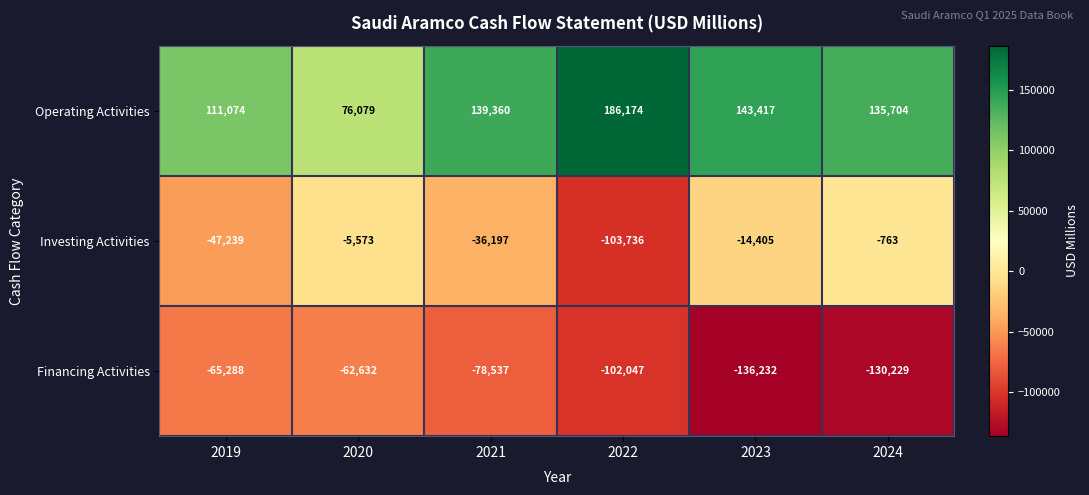

Read the Investing Activities value at 2021.

-36197